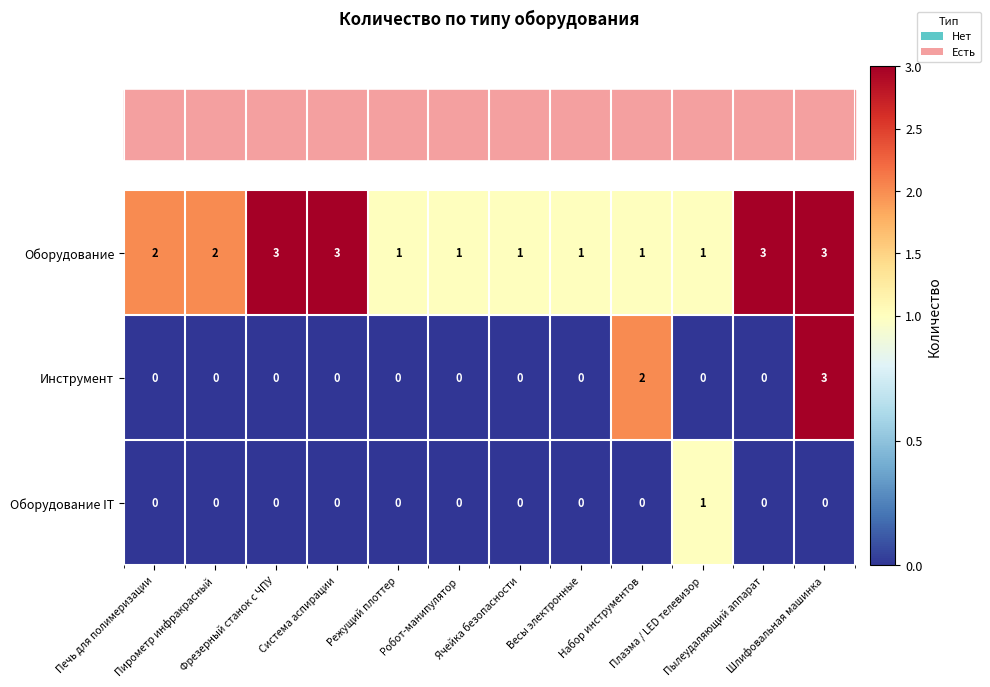

What is the maximum value shown in the chart?

3